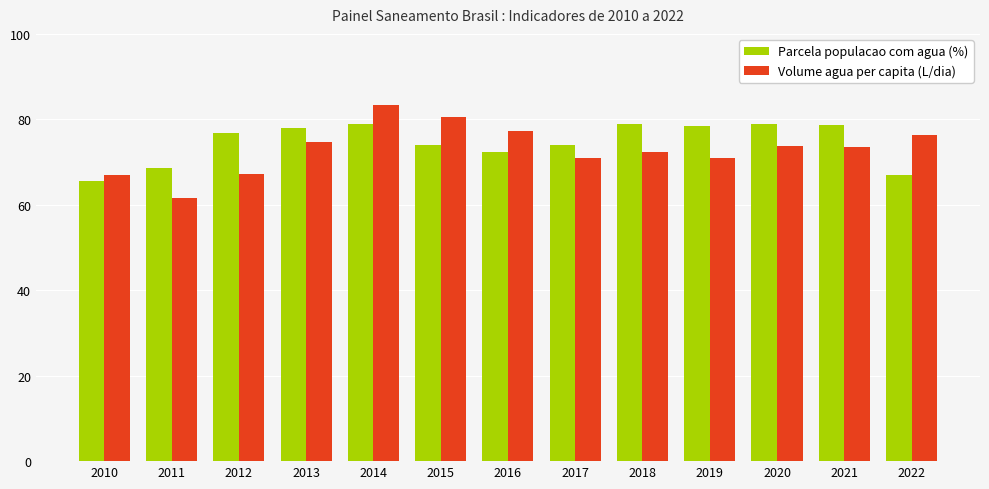

Where is Parcela populacao com agua (%) nearest to the value 72?

2016